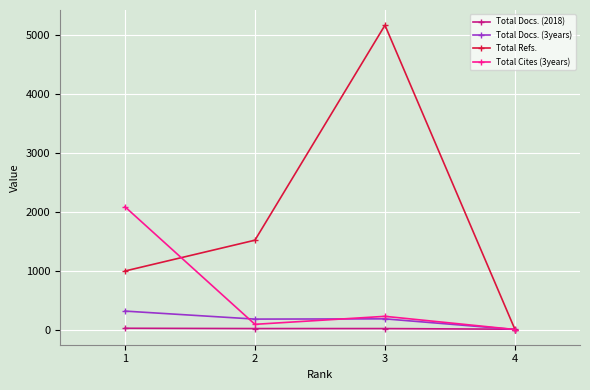

What is the sum of all Total Docs. (3years) values?

671